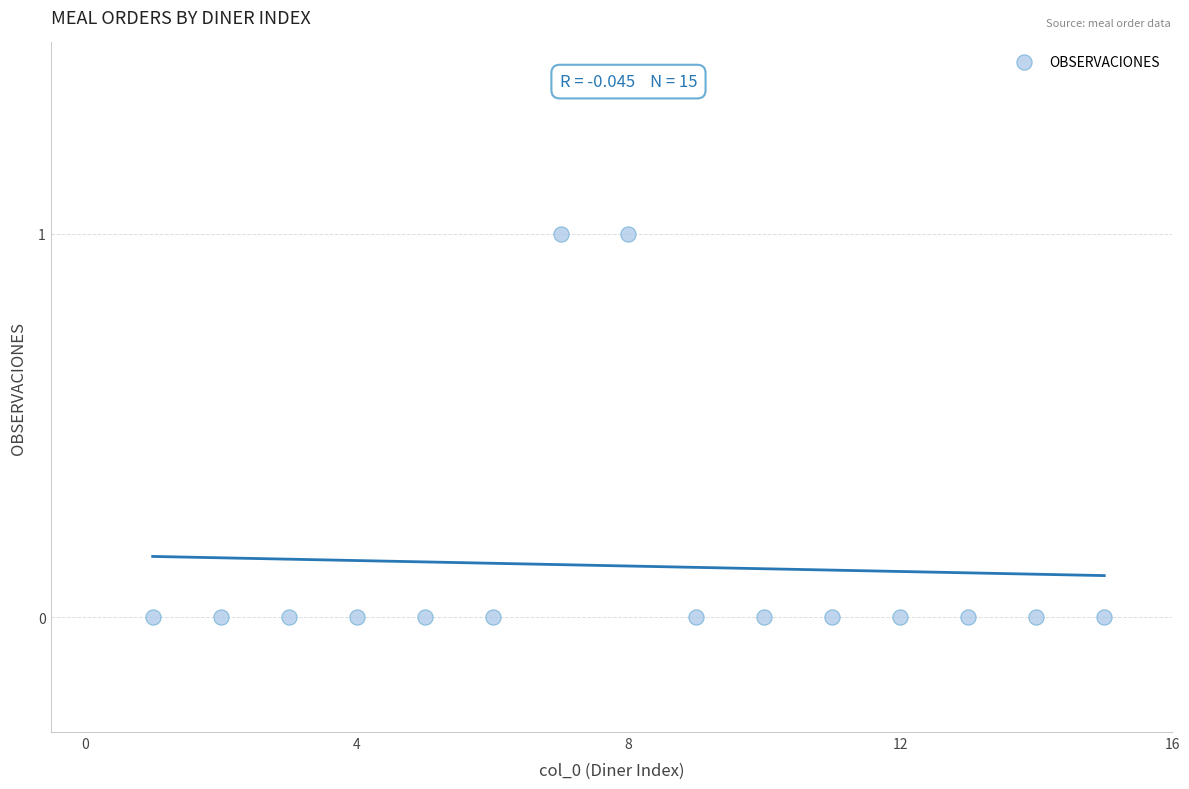

What is the range of X values (max minus min)?

14